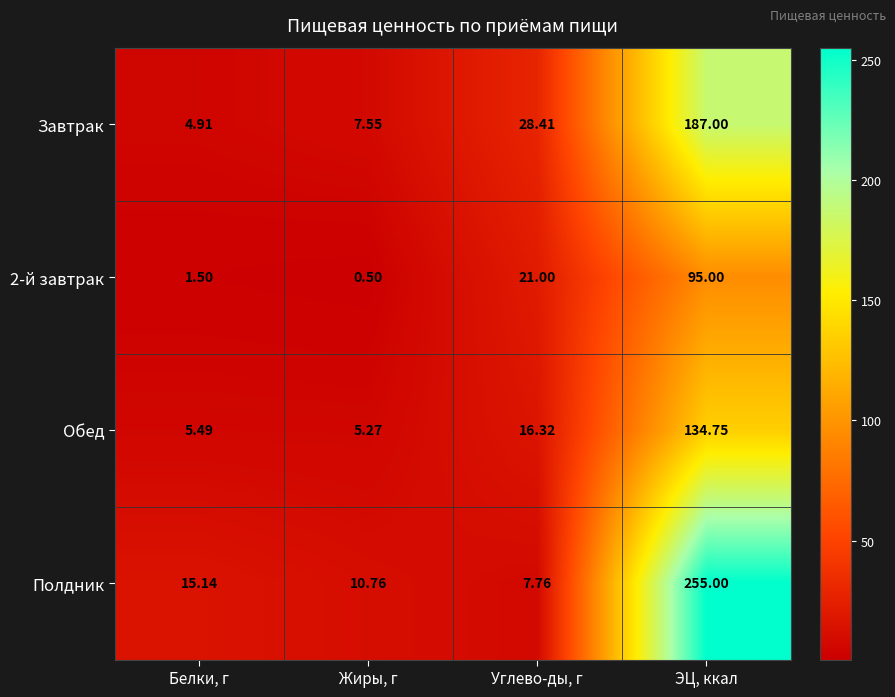

List the labels in order of Обед value, largest first.

ЭЦ, ккал, Углево-ды, г, Белки, г, Жиры, г